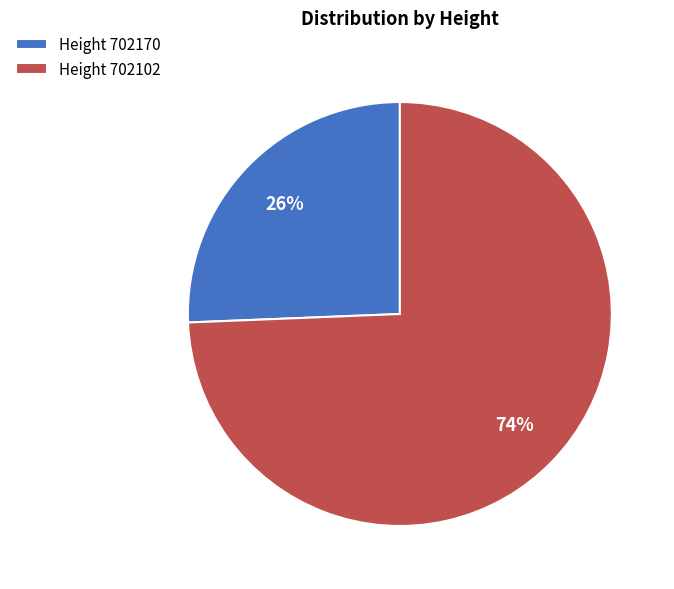

To the nearest percent, what percentage of the pie is Height 702170?

26%